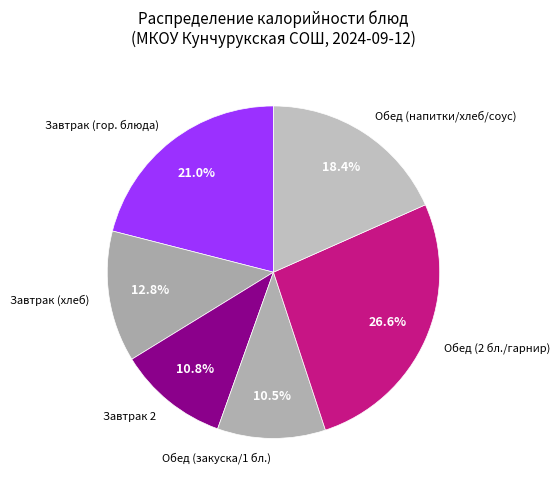

Count the number of slices in the pie.

6